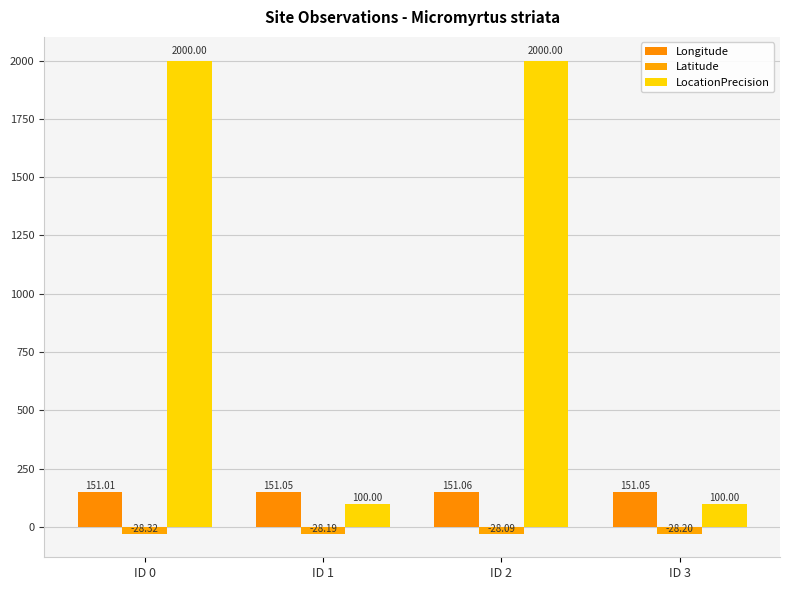

Is the value of LocationPrecision at ID 0 greater than the value of Latitude at ID 3?

Yes